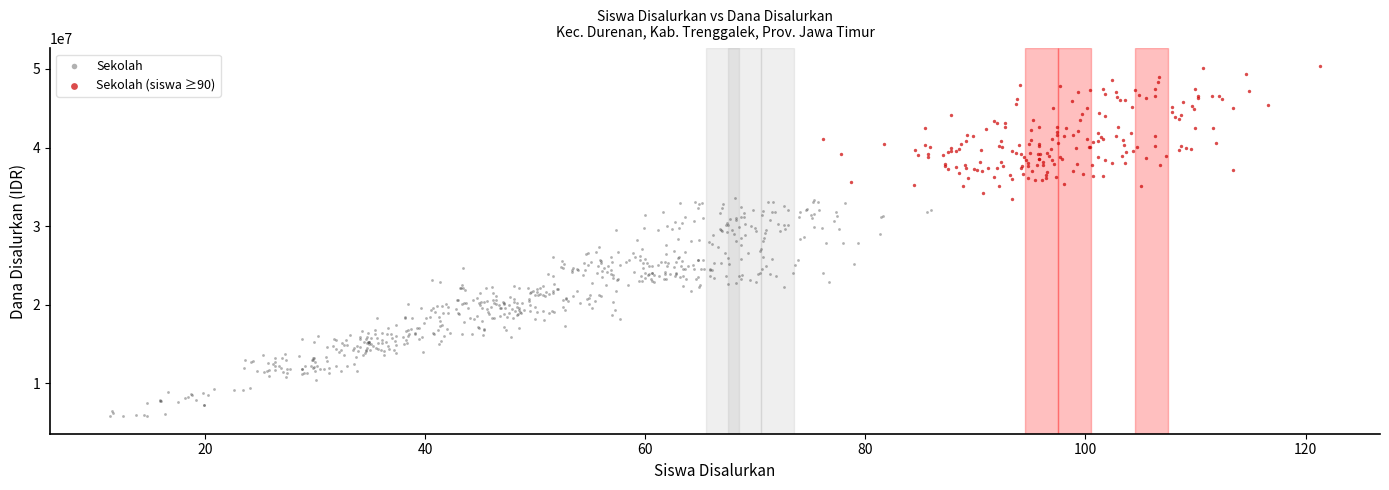

Which series reaches the maximum Y coordinate?

Sekolah (siswa ≥90)